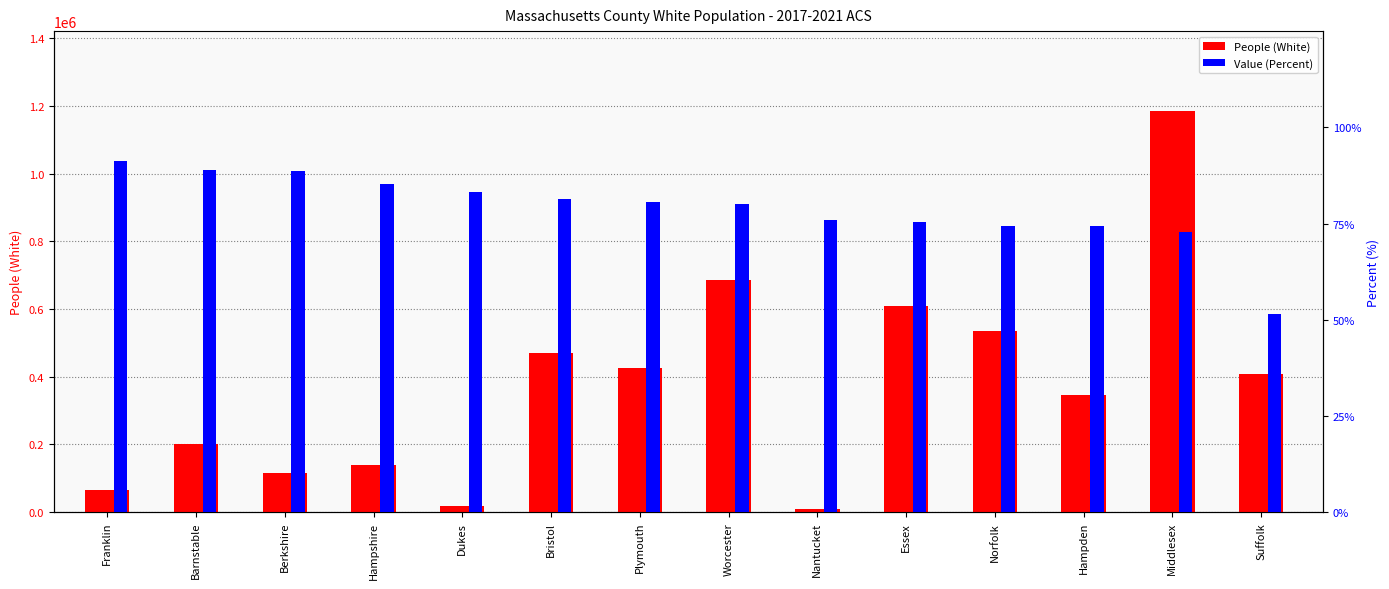

What is the sum of the Value (Percent) values at Worcester and Nantucket?

155.8